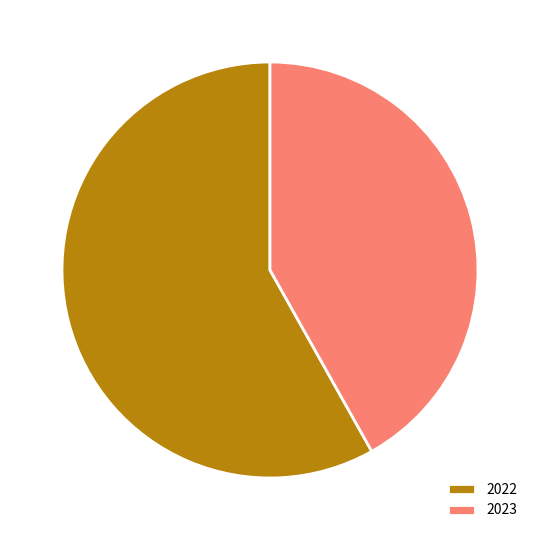

Which category has the smallest portion of the pie?

2023